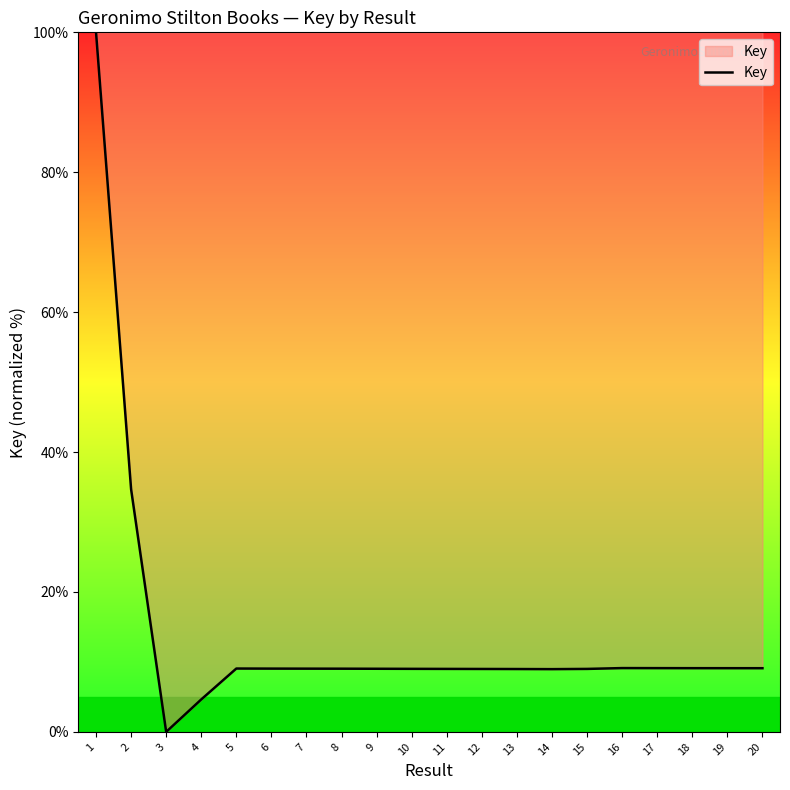

Does the chart have visible grid lines?

No